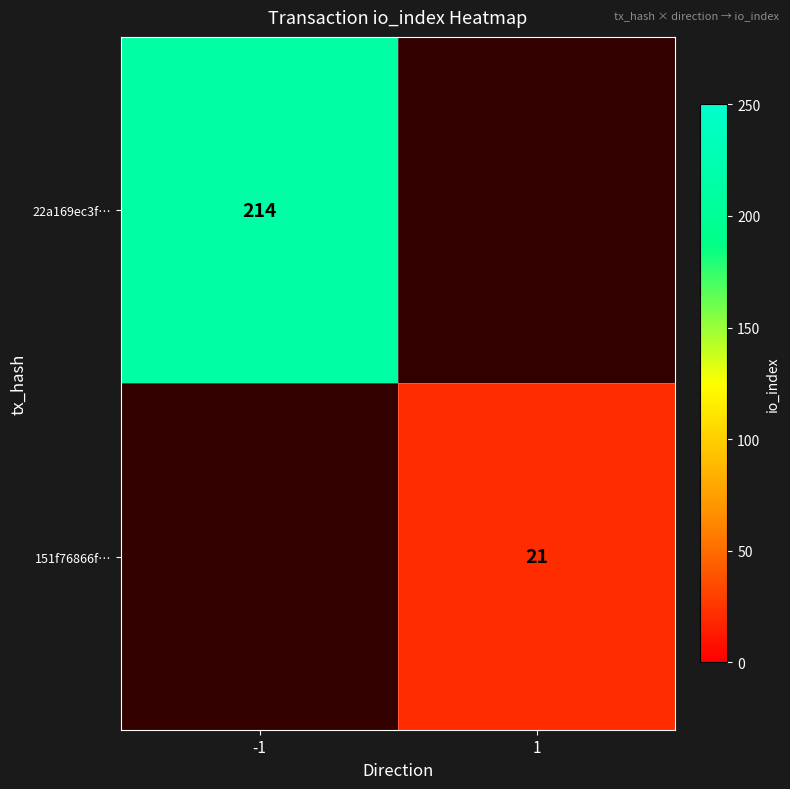

The value of 22a169ec3f… at -1 is 119. True or false?

False